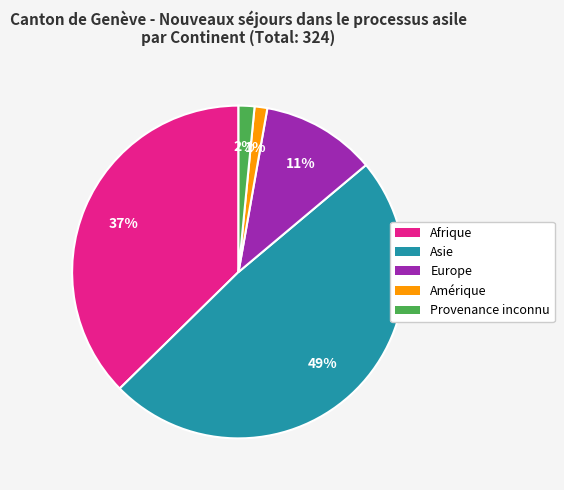

To the nearest percent, what is the difference between the largest and smallest slice percentages?

48%